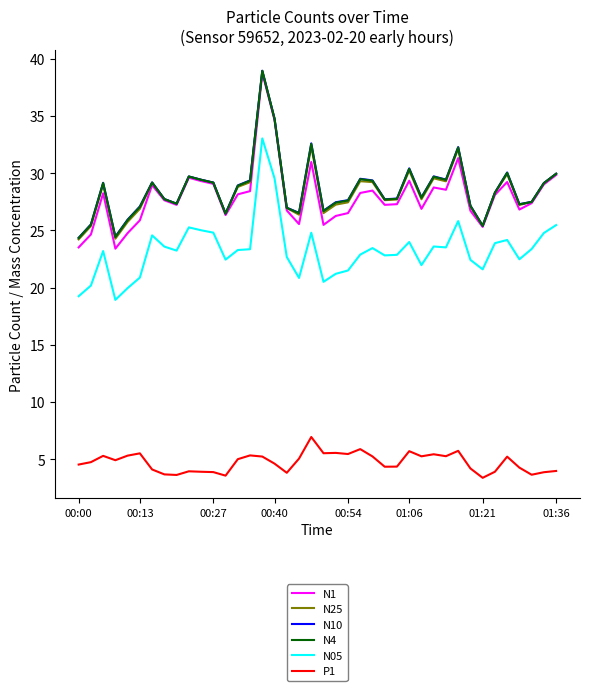

True or false: P1 and N1 cross at least once.

False